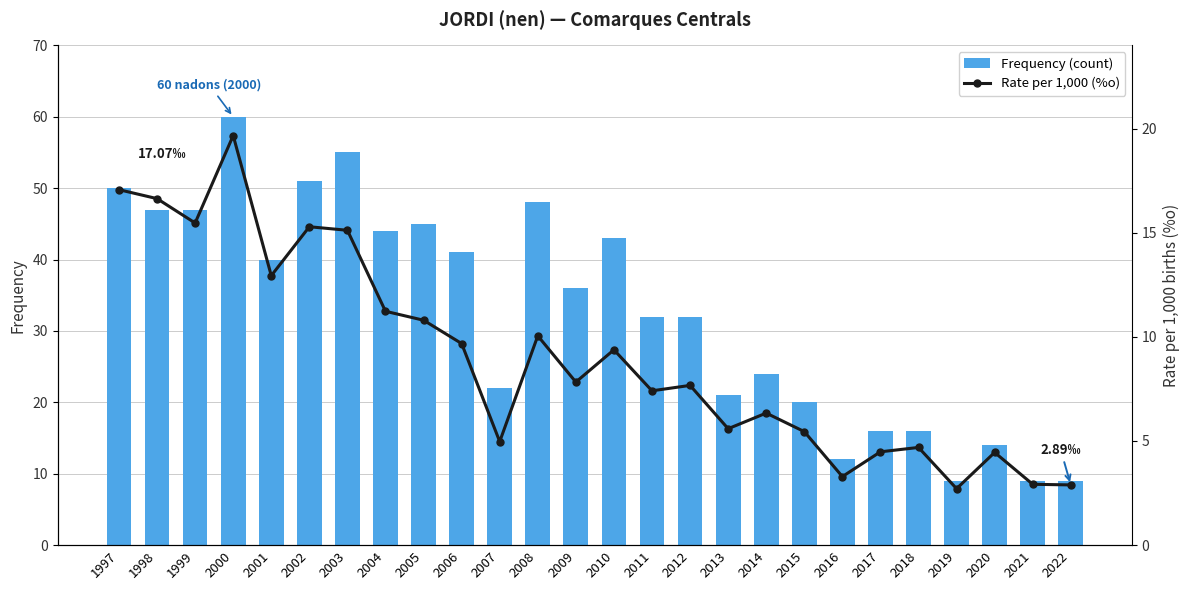

The Rate per 1,000 (%o) series shows 10.8 at 2005. True or false?

True